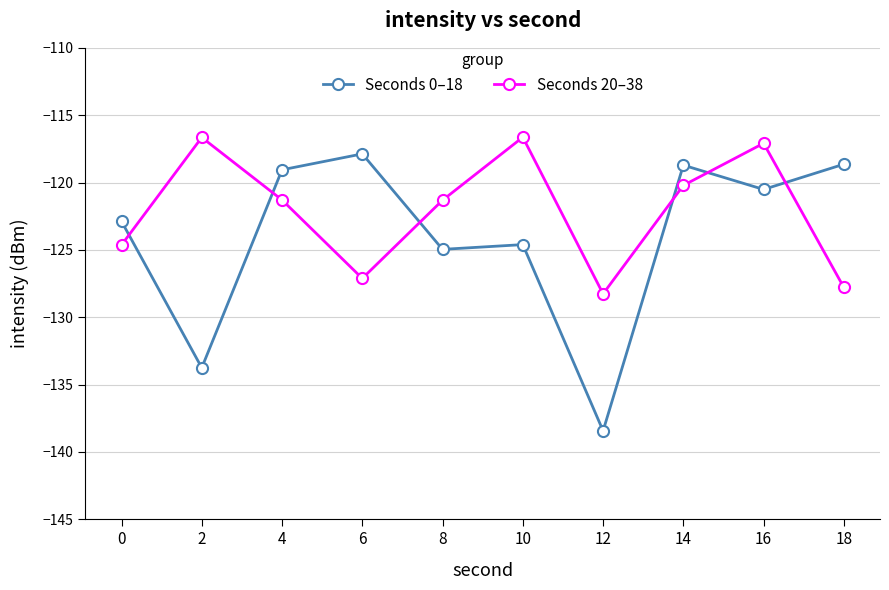

The Seconds 20–38 series shows -206.4 at 6. True or false?

False